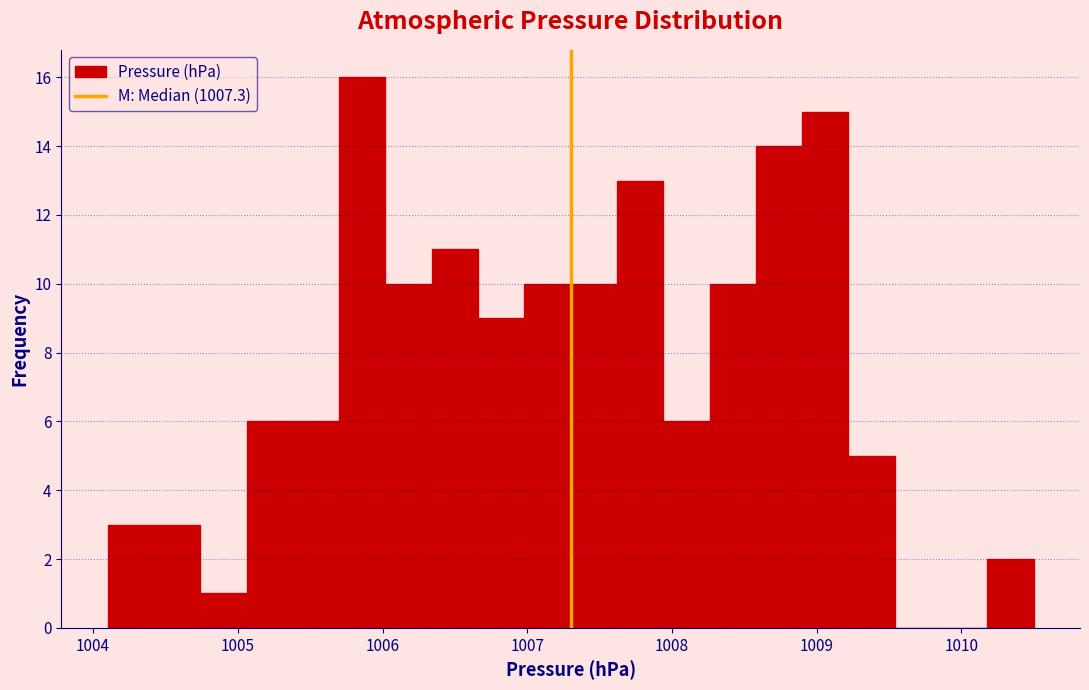

Around what value on the x-axis is the tallest bar? Give the approximate position of its centre, as read against the axis.

1005.9